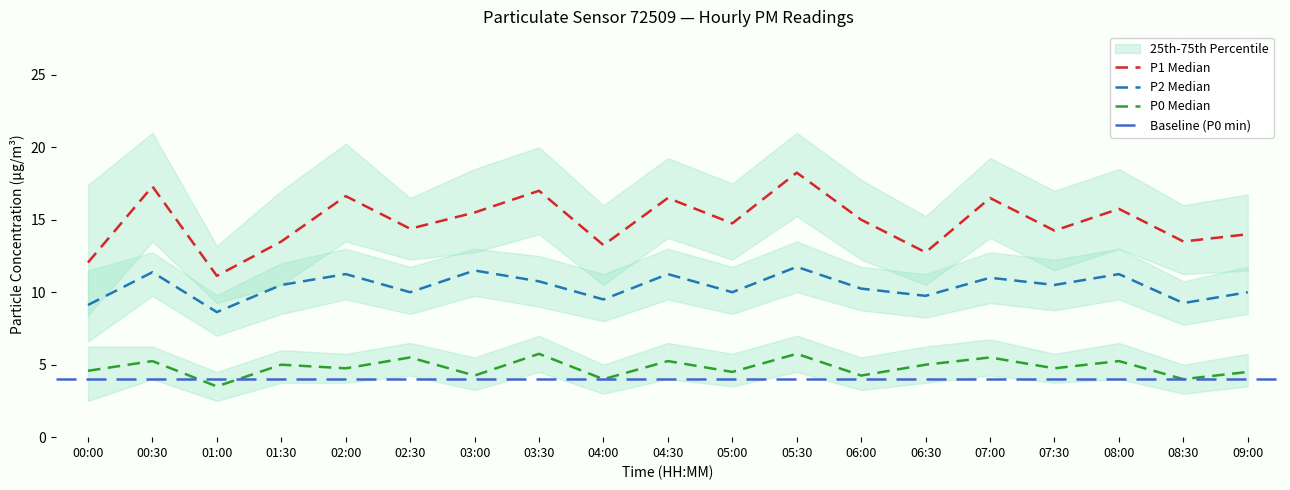

Reading left to right, extract all data points from this chart.

P1: 12.1	17.3	11.1	13.5	16.6	14.4	15.5	17.0	13.2	16.5	14.8	18.2	15.0	12.8	16.5	14.2	15.8	13.5	14.0
P2: 9.1	11.4	8.6	10.5	11.2	10.0	11.5	10.8	9.5	11.2	10.0	11.8	10.2	9.8	11.0	10.5	11.2	9.2	10.0
P0: 4.6	5.2	3.5	5.0	4.8	5.5	4.2	5.8	4.0	5.2	4.5	5.8	4.2	5.0	5.5	4.8	5.2	4.0	4.5